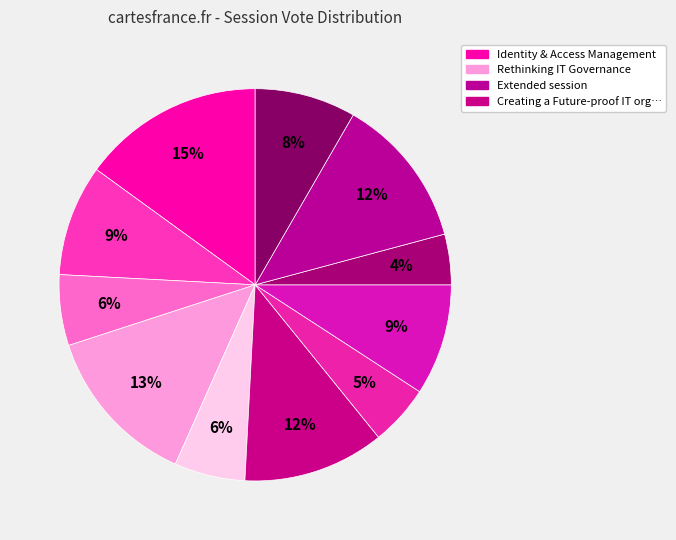

Rank the categories by value from lowest to highest.

Exploration of user experiences, Strategies for open access to research, IT talent pipeline development, Scary rising costs, Workshop session, Creating and leading an AI revolution, Why is CMDB a four letter word?, Creating a Future-proof IT organization, Extended session, Rethinking IT Governance, Identity & Access Management